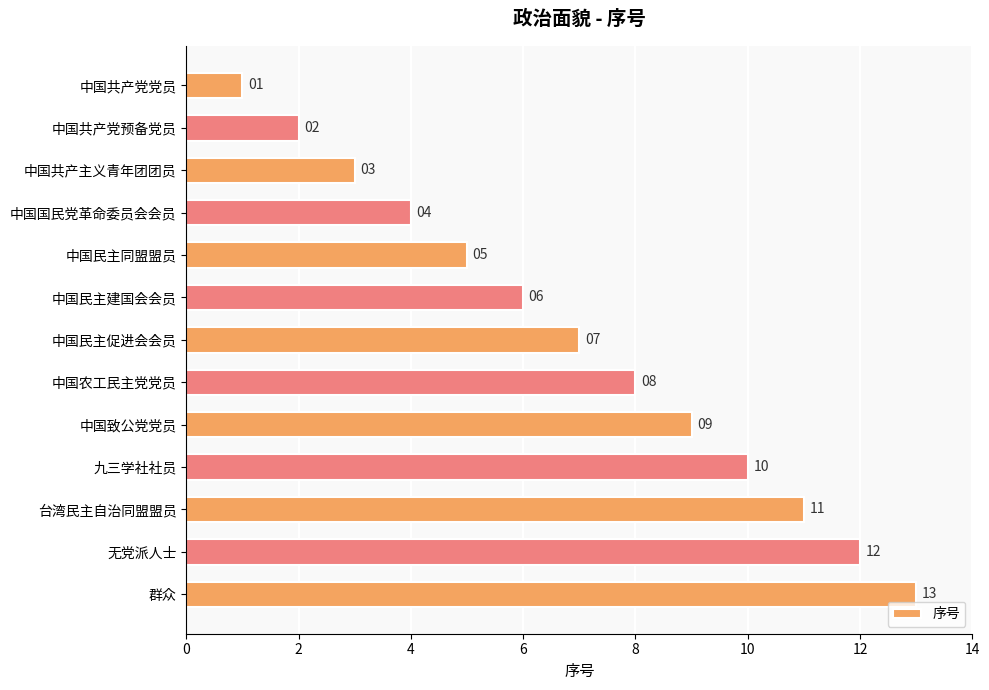

What value does the data have at 中国民主同盟盟员, to the nearest 5?

5